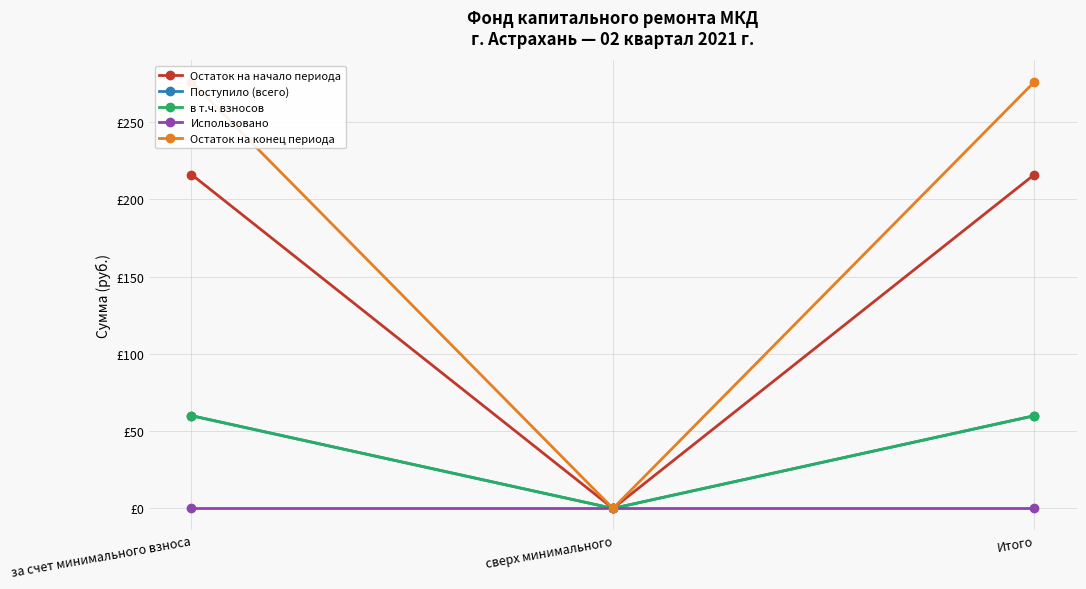

Is the value of в т.ч. взносов at за счет минимального взноса greater than the value of Остаток на начало периода at сверх минимального?

Yes